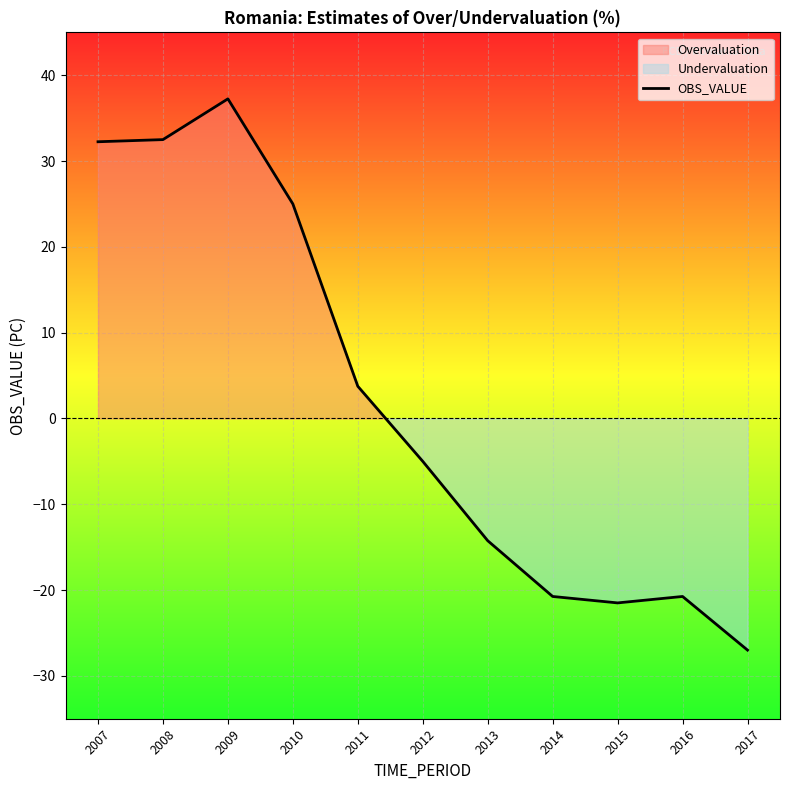

Reading right to left, list all the values displayed in this chart.

2017=-27.0	2016=-20.8	2015=-21.5	2014=-20.8	2013=-14.2	2012=-5.0	2011=3.8	2010=25.0	2009=37.2	2008=32.5	2007=32.2